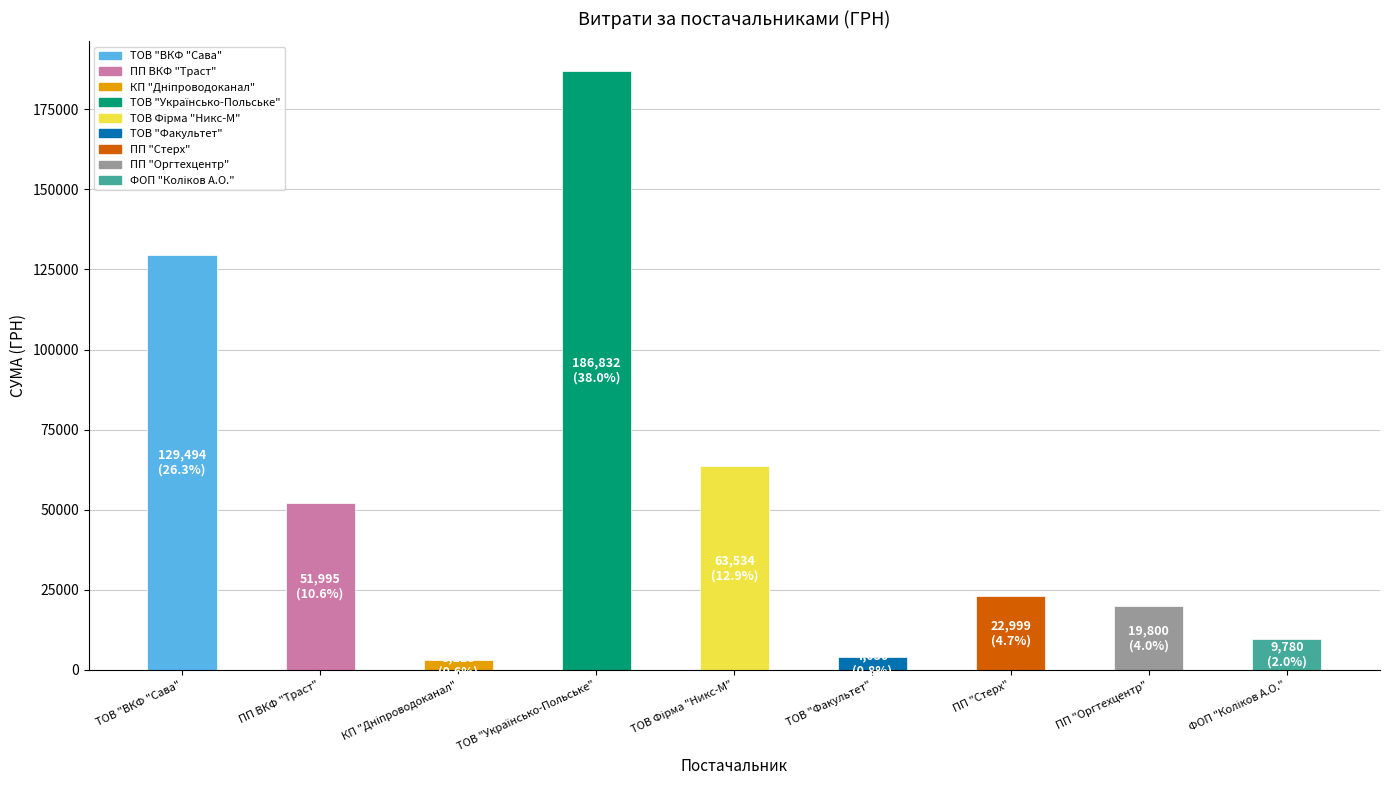

What is the ratio of the value at ПП "Оргтехцентр" to the value at ПП "Стерх"?

0.9